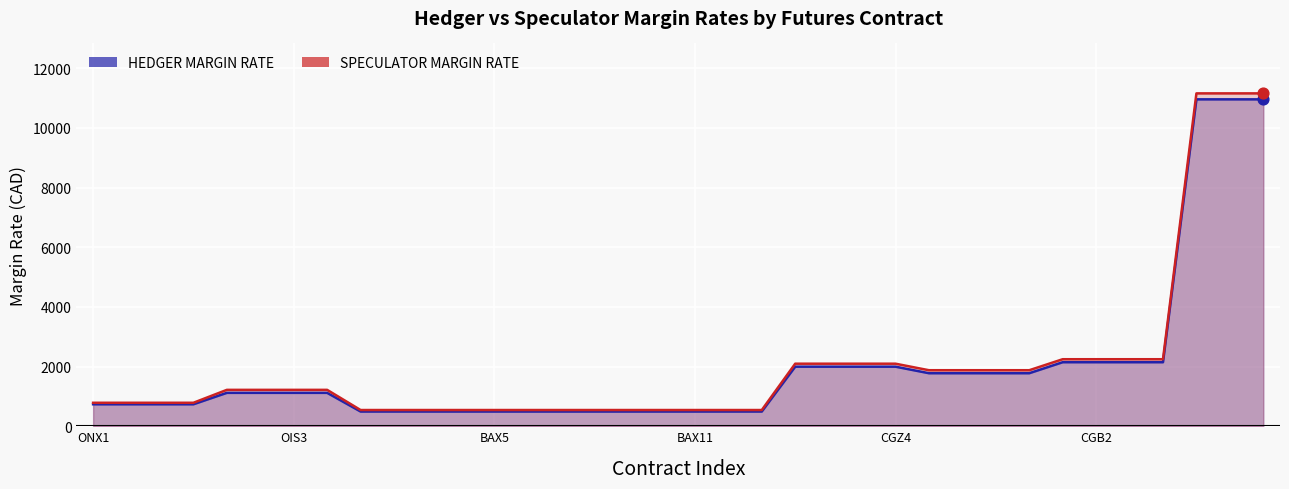

What are all the series names shown in the legend?

HEDGER MARGIN RATE, SPECULATOR MARGIN RATE